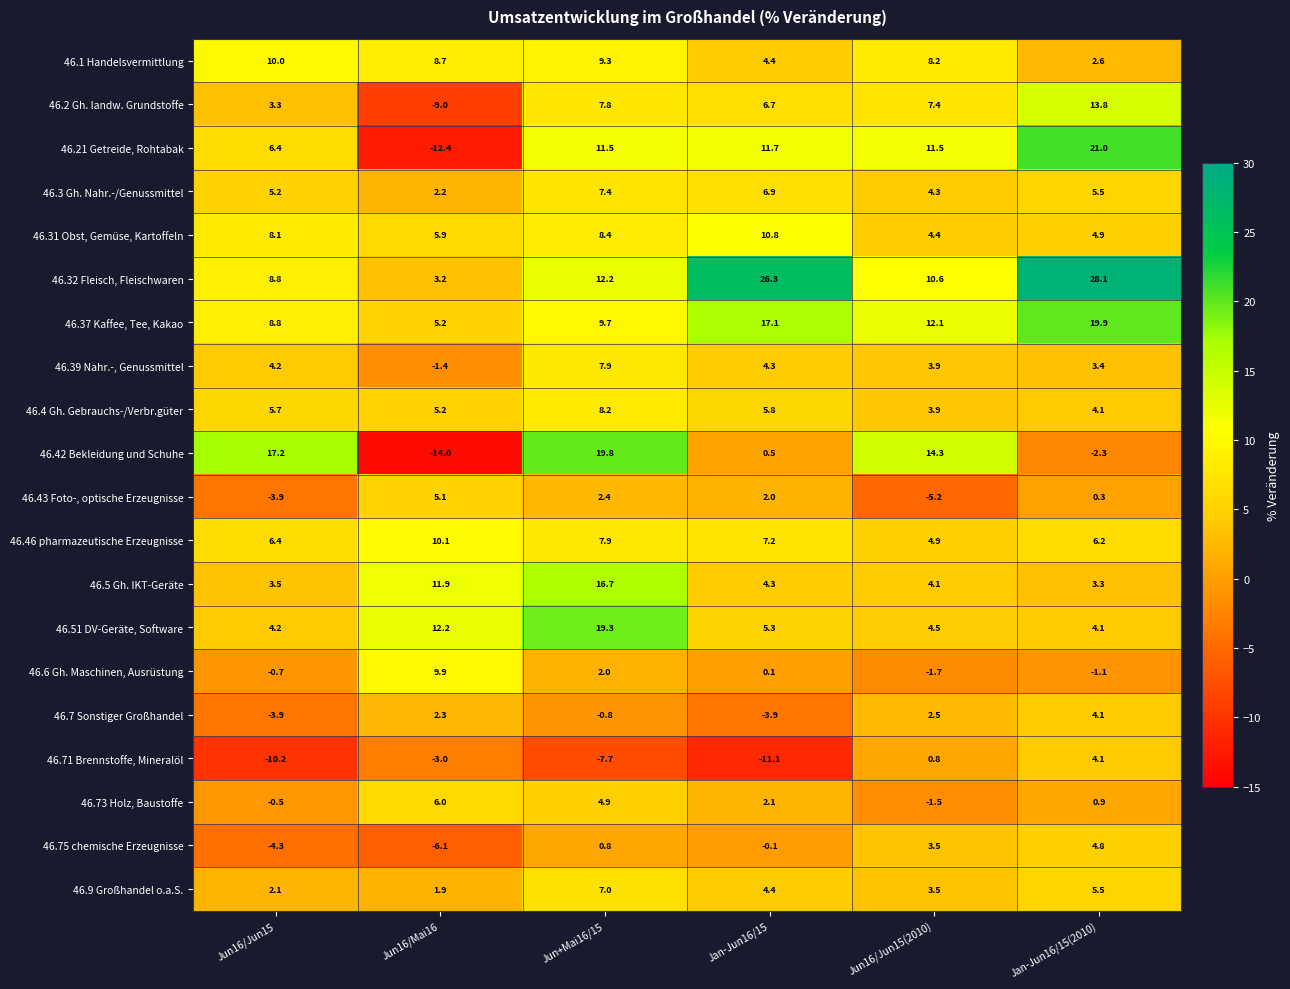

What is the sum of all 46.2 Gh. landw. Grundstoffe values?

30.0